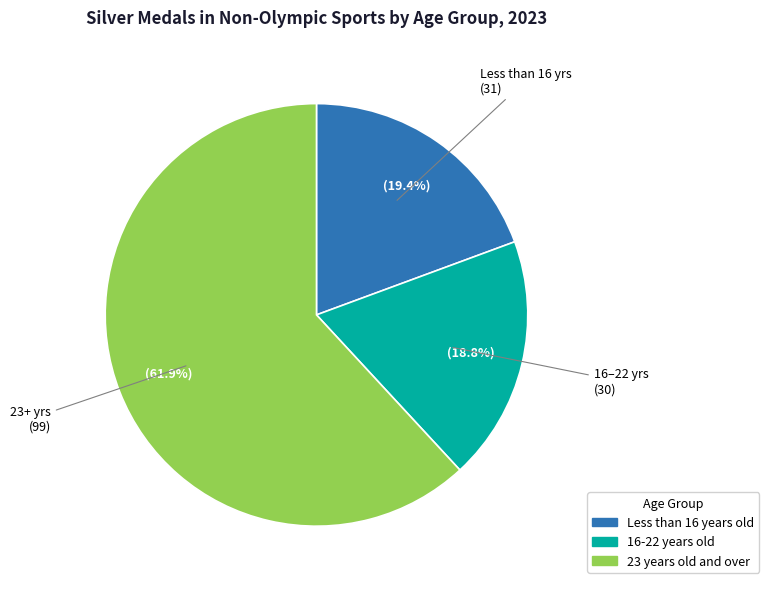

Is there any slice that represents more than half of the pie?

Yes